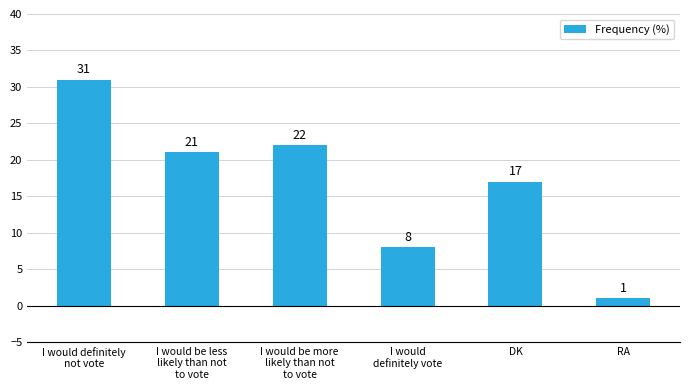

List the labels in order of value, smallest first.

RA, I would
definitely vote, DK, I would be less
likely than not
to vote, I would be more
likely than not
to vote, I would definitely
not vote